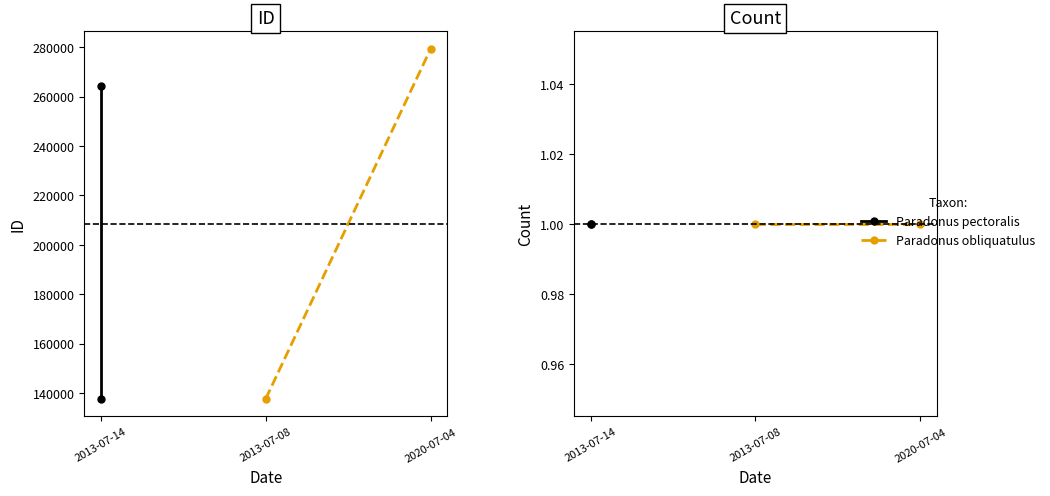

The ID series shows 78434 at 2013-07-14. True or false?

False